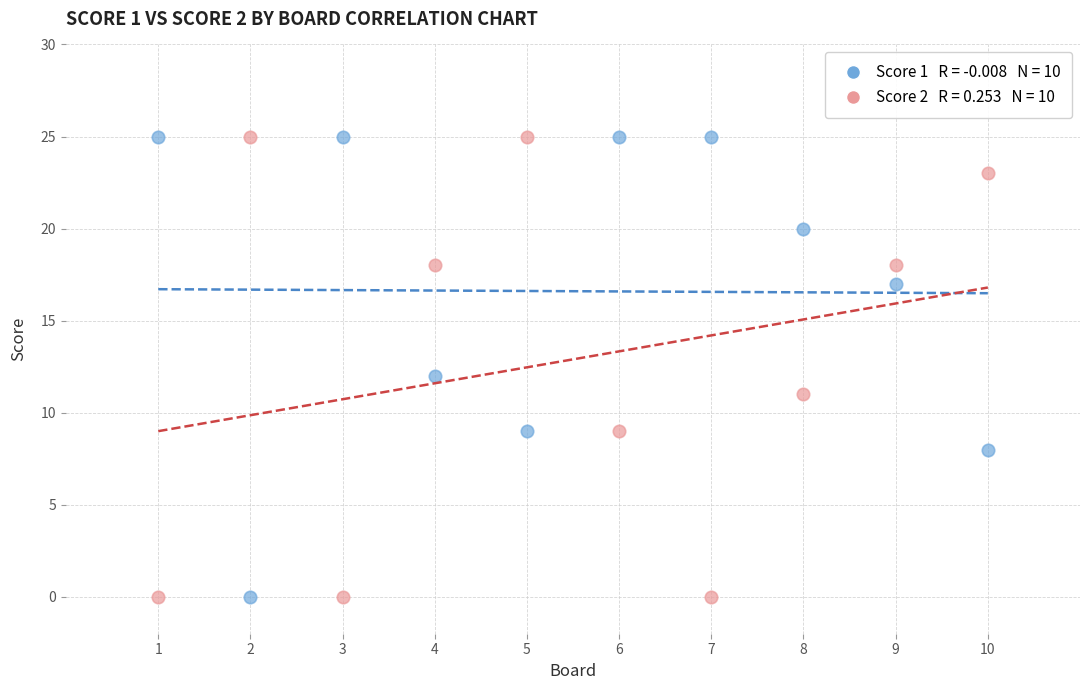

Across all data points, what is the range of Y values (max minus min)?

25